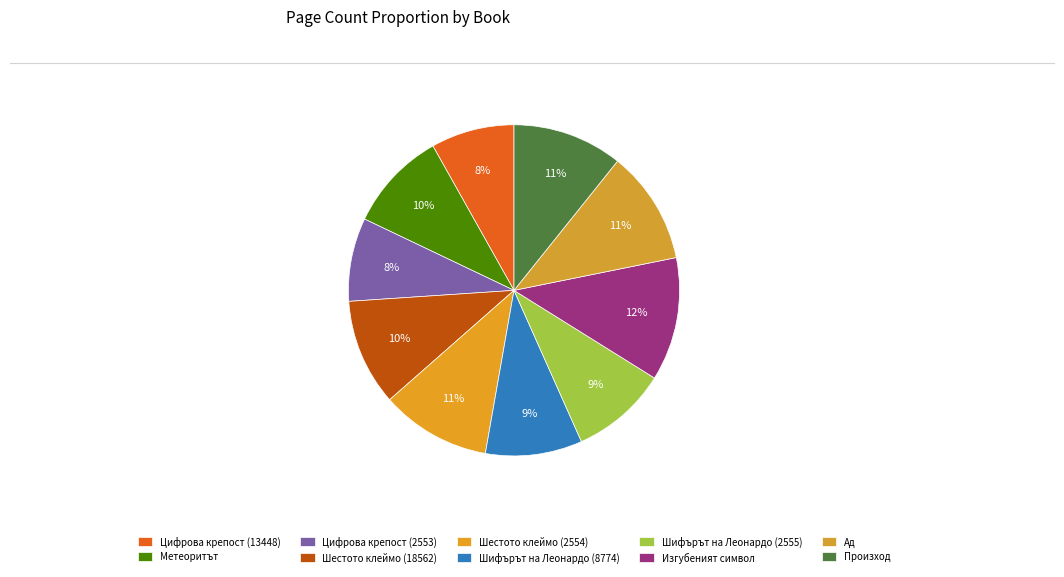

Count the number of slices in the pie.

10